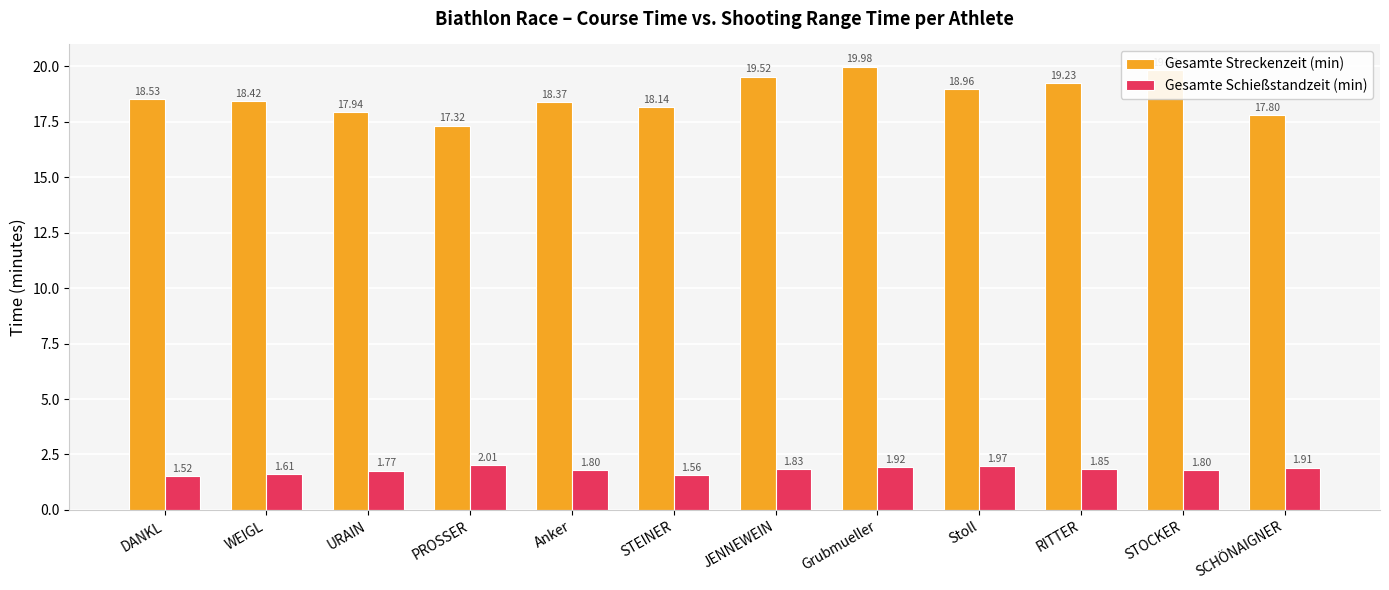

What is the label of the 1st bar from the right?

SCHÖNAIGNER